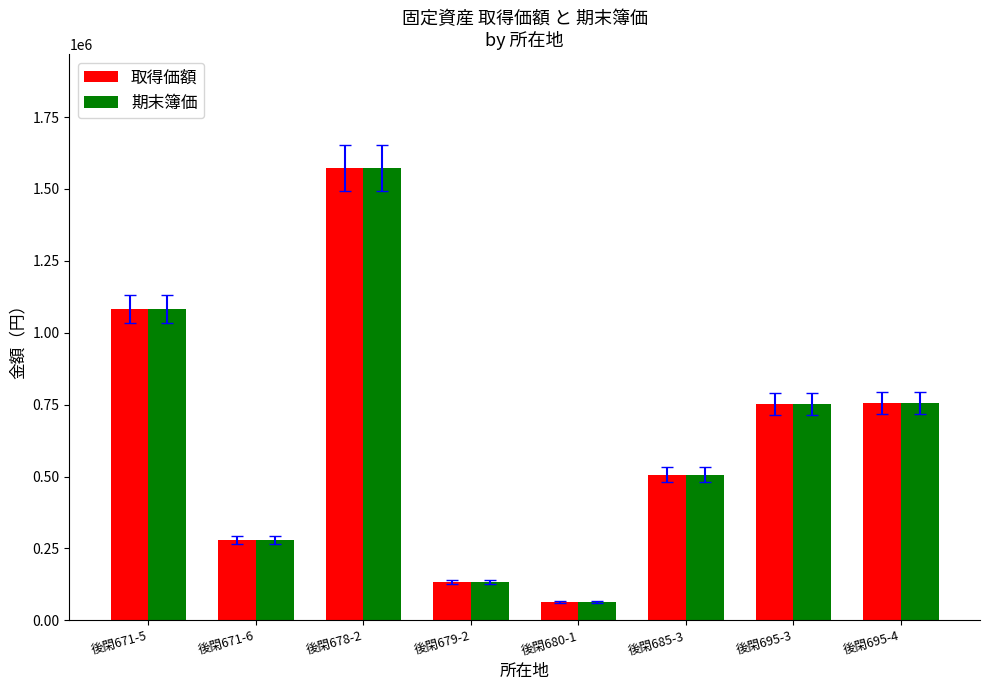

The value of 取得価額 at 後閑679-2 is 134205. True or false?

True